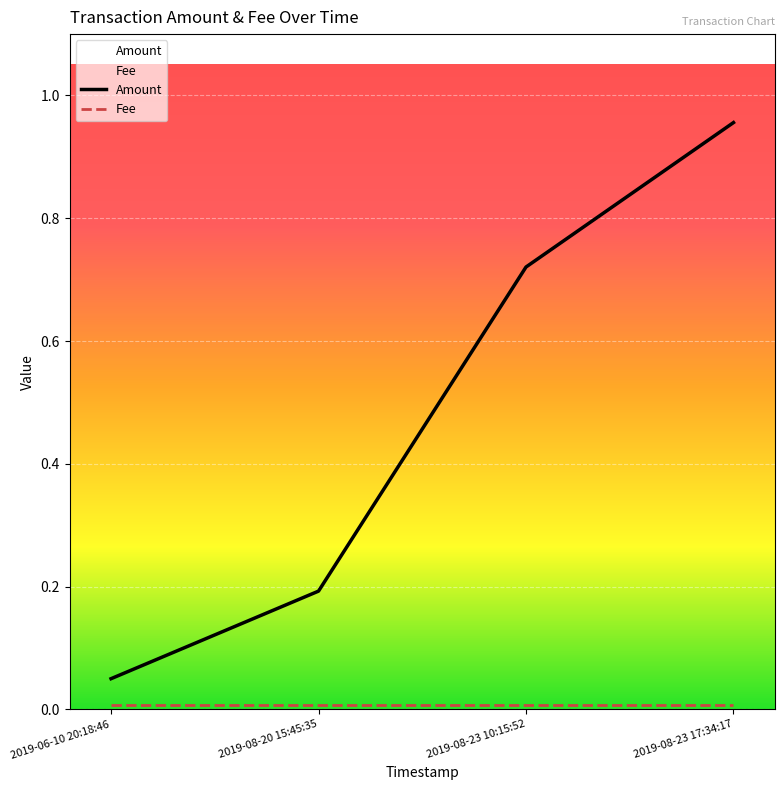

What is the value of the 2nd point from the left?

0.2